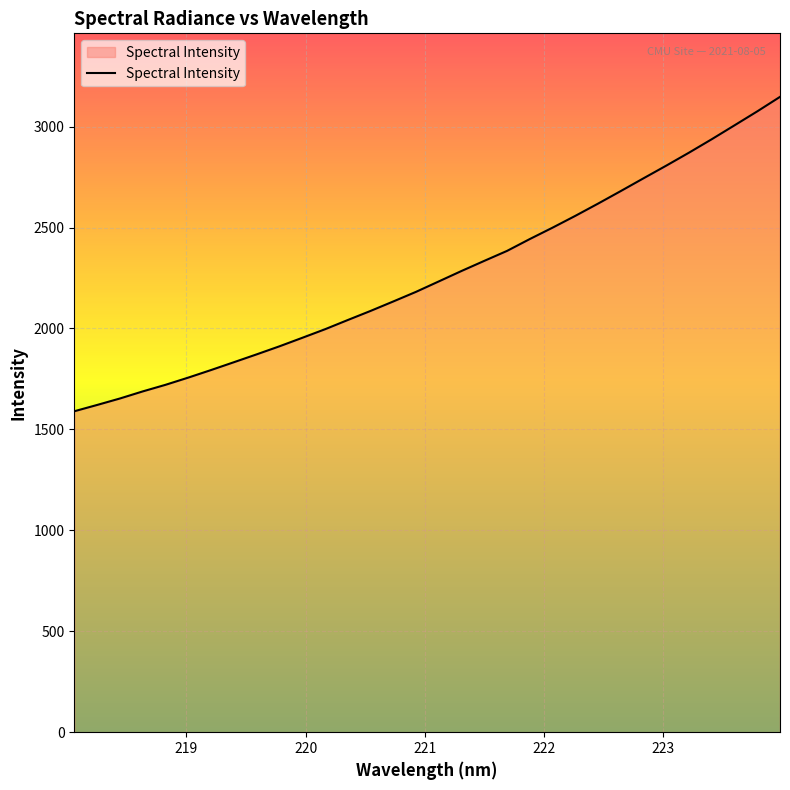

What is the maximum value shown in the chart?

3147.4